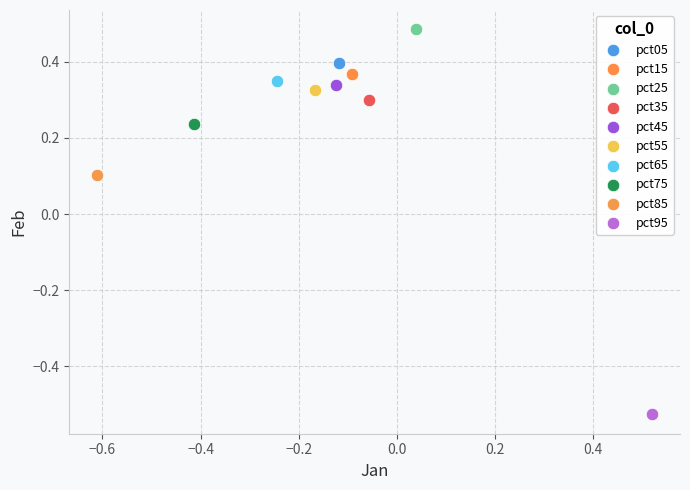

Which series reaches the maximum Y coordinate?

pct25